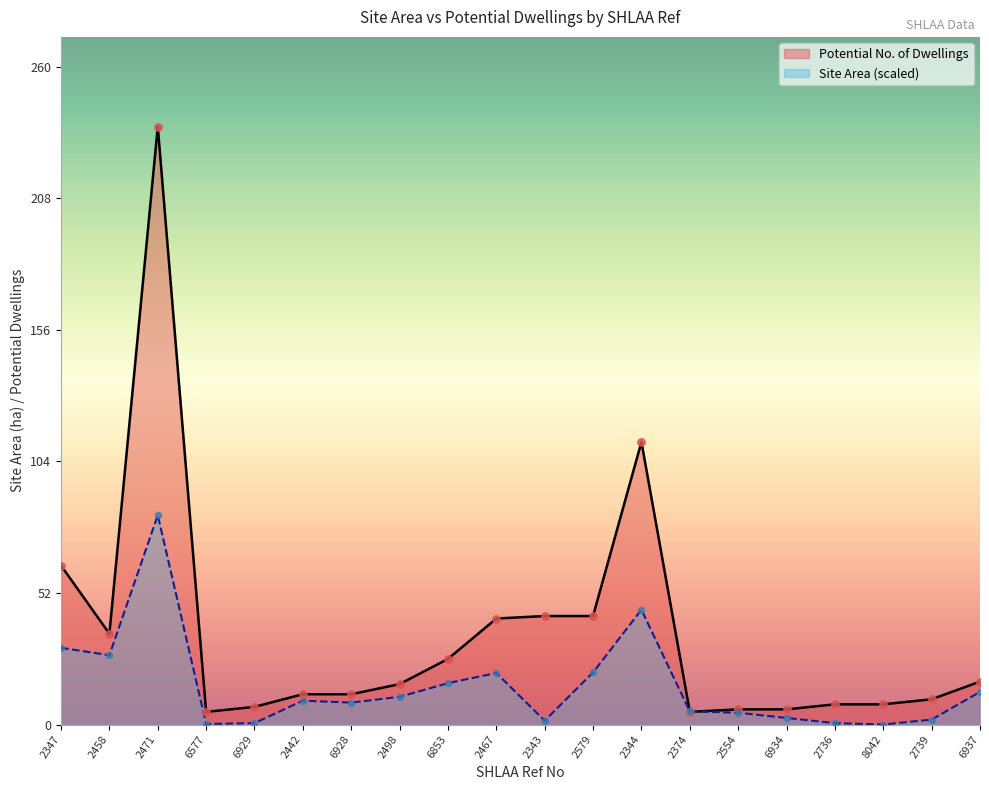

At which category is the sum across all series the highest?

2471